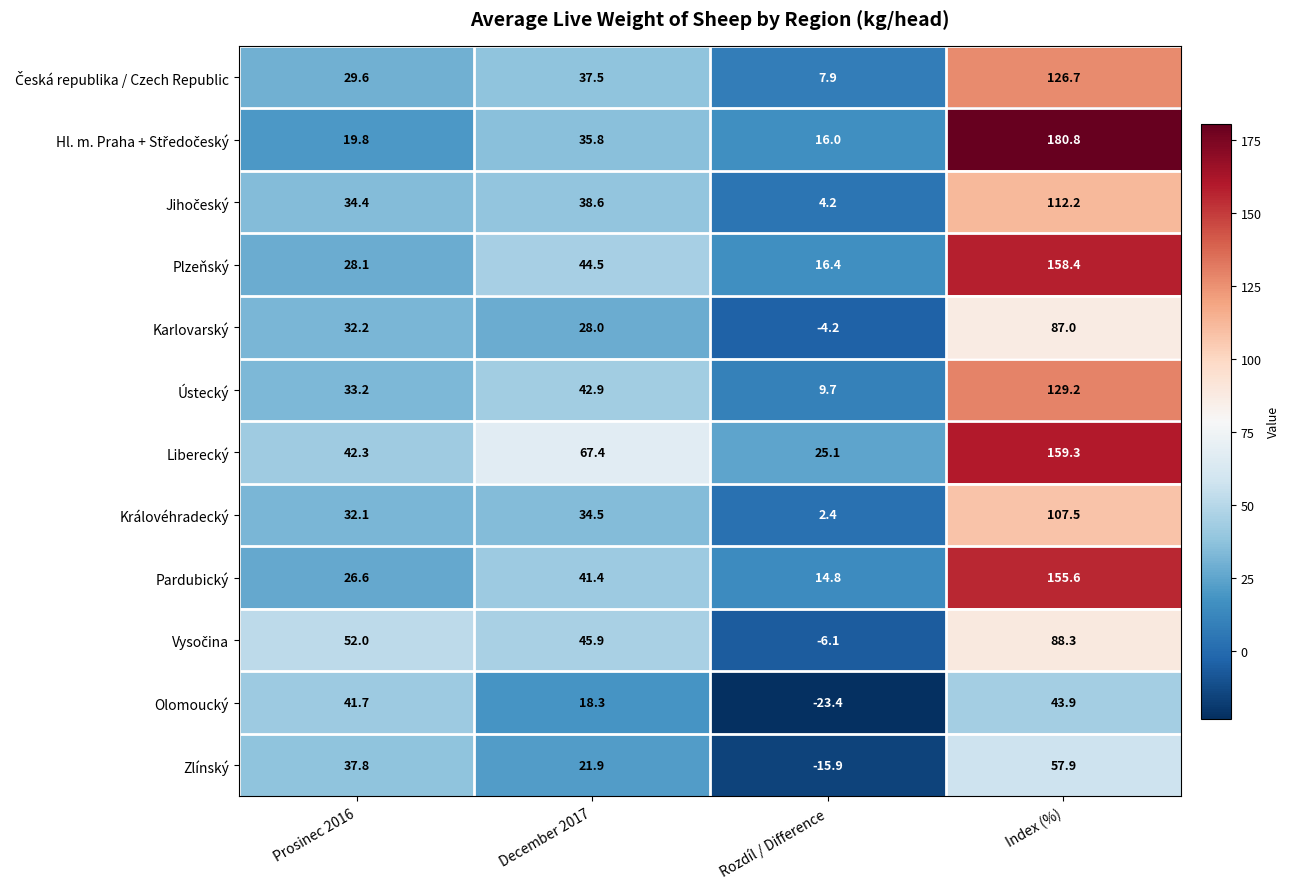

What is the greatest value displayed?

180.8